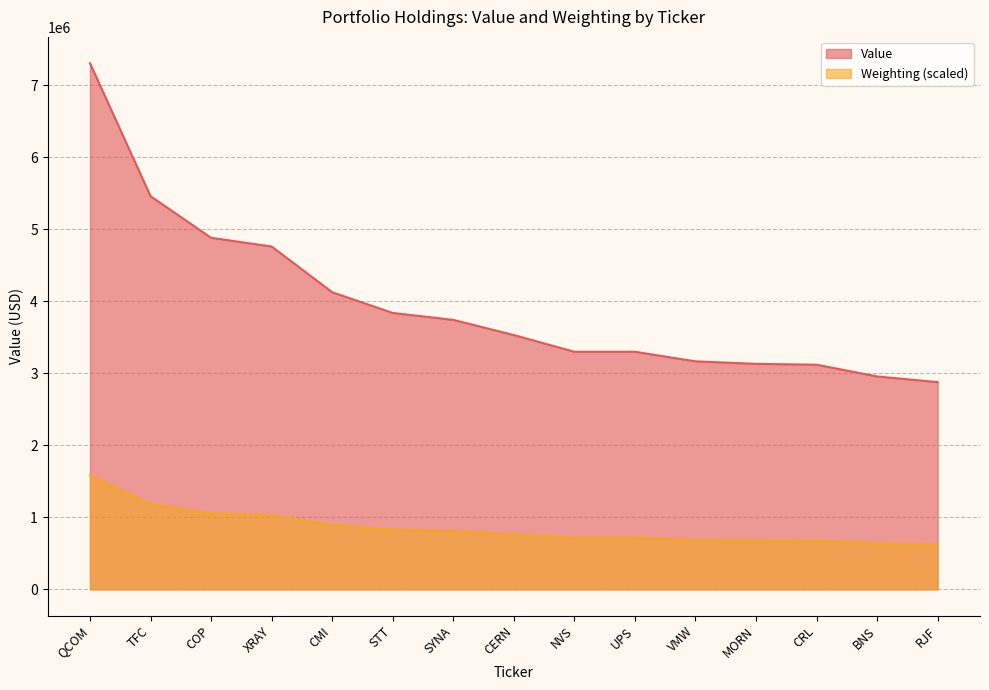

True or false: Value and Weighting cross at least once.

False